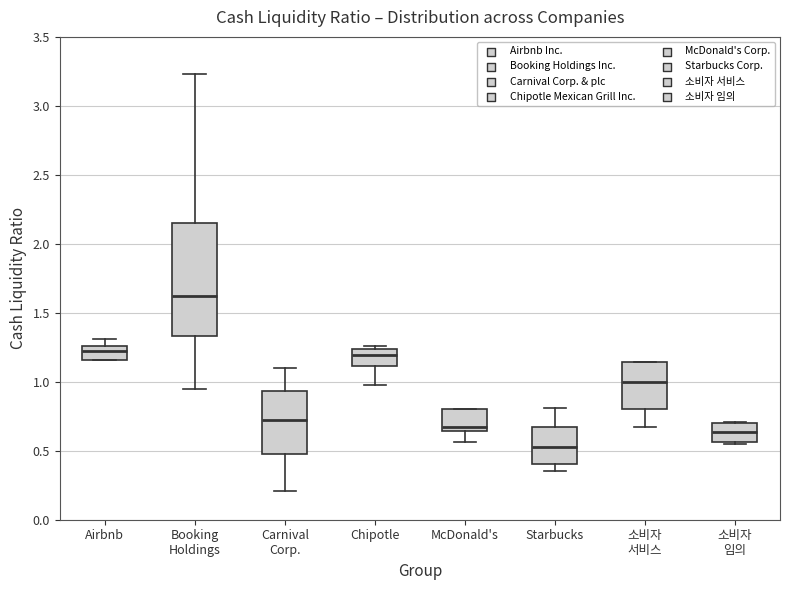

Which box has the highest median line?

Booking Holdings